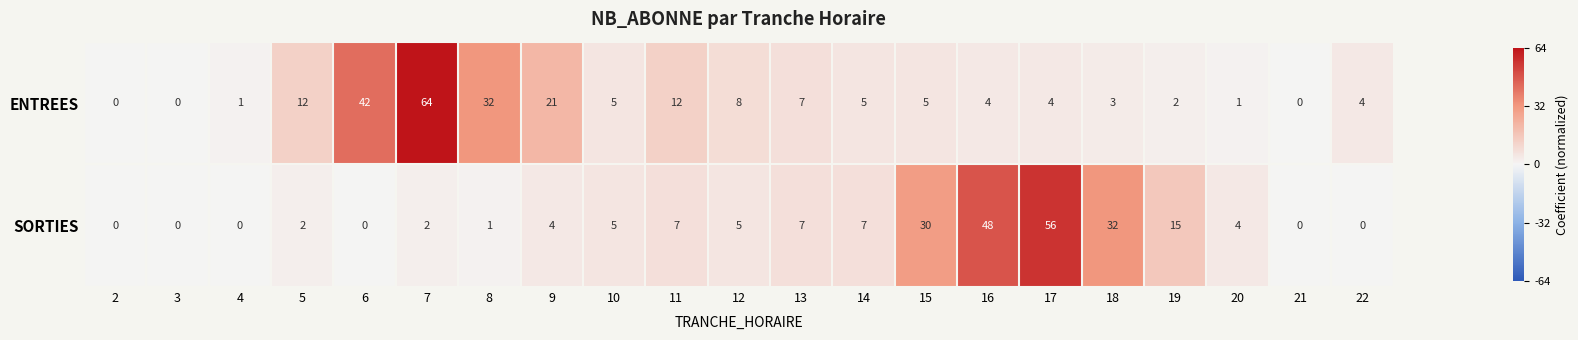

Which series has the largest total across all categories?

ENTREES